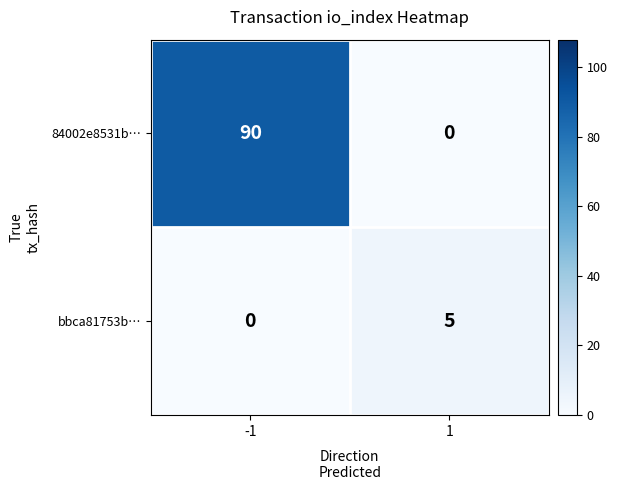

At how many categories does at least one series exceed 77?

1